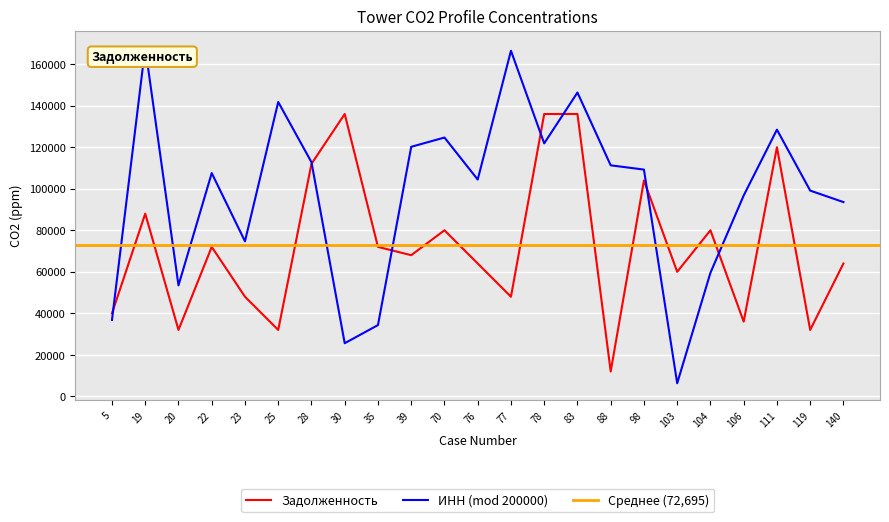

What is the difference between the second highest and second lowest values?

104000